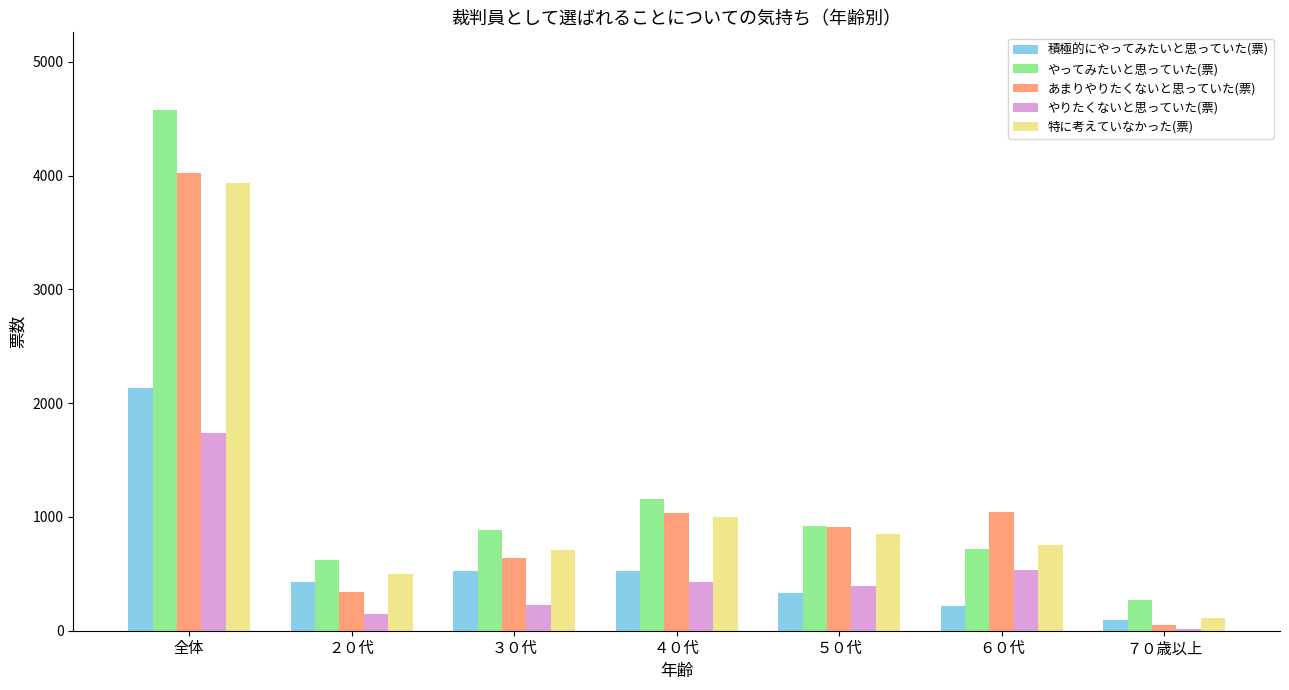

What is the sum of all 特に考えていなかった(票) values?

7854